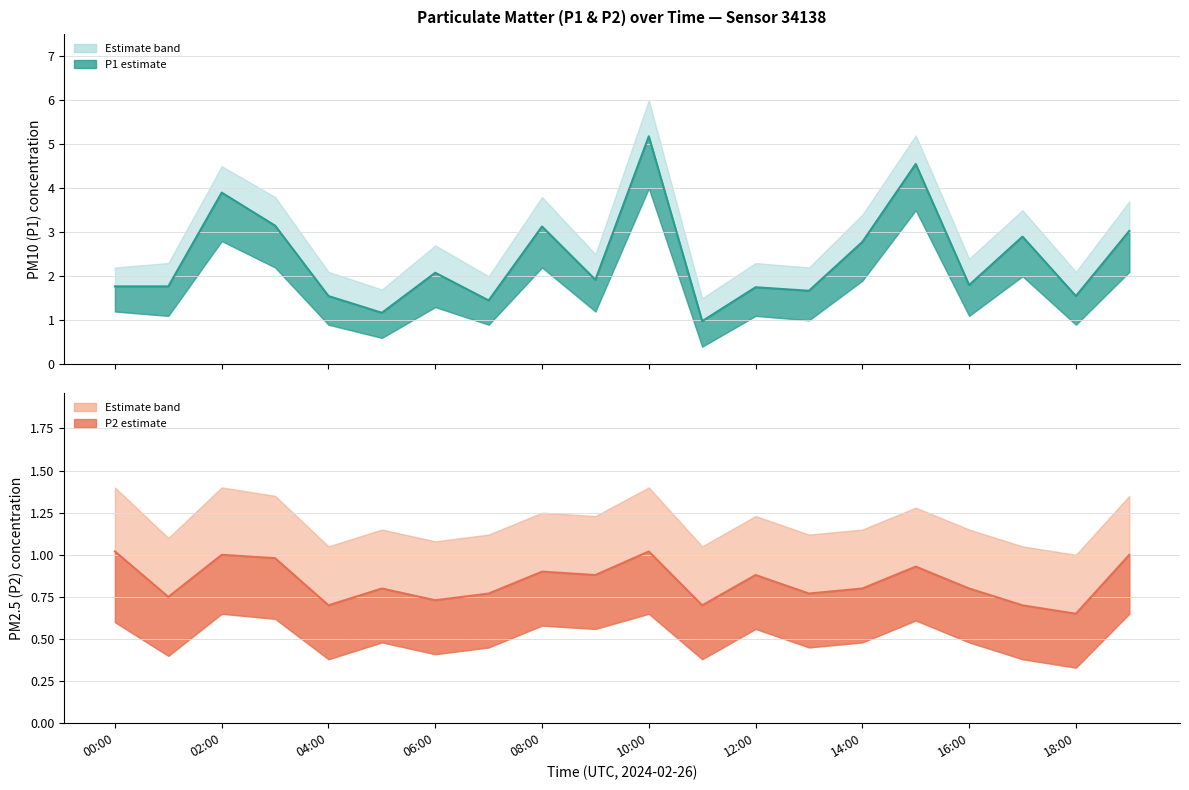

Which has a higher value, 15:00 or 18:00?

15:00